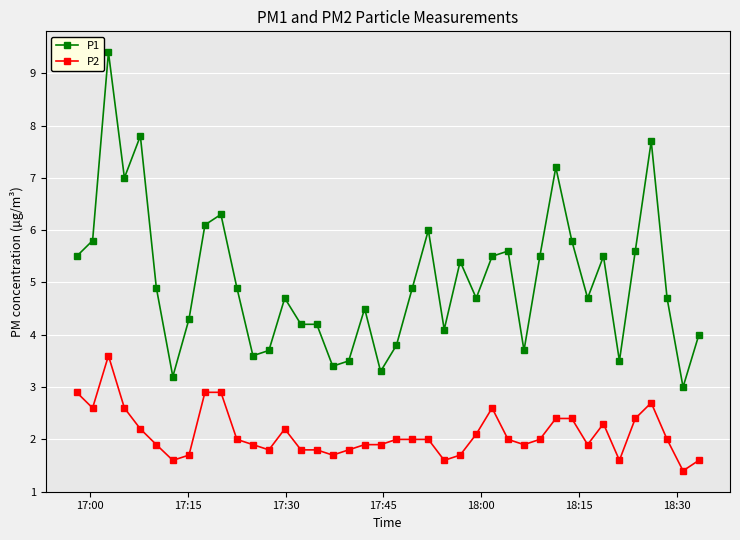

True or false: P2 and P1 intersect in this chart.

False